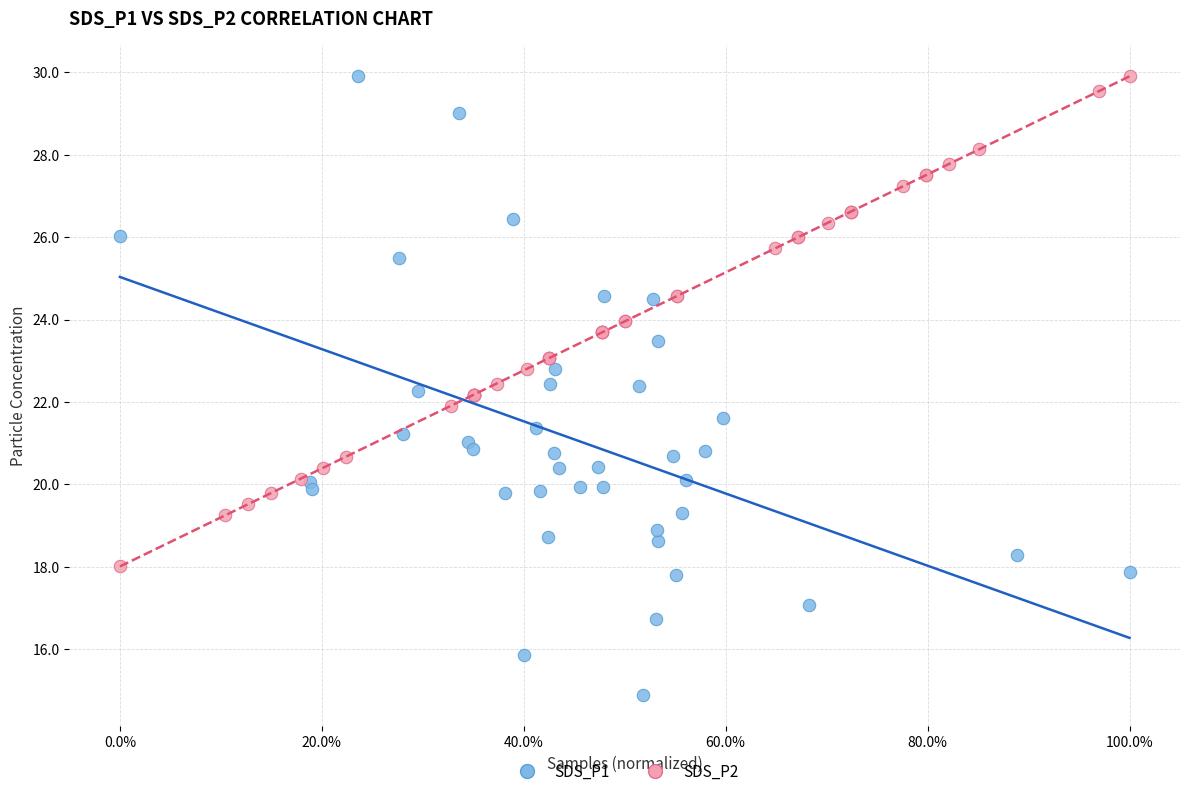

Which series has the largest Y range (max minus min)?

SDS_P1